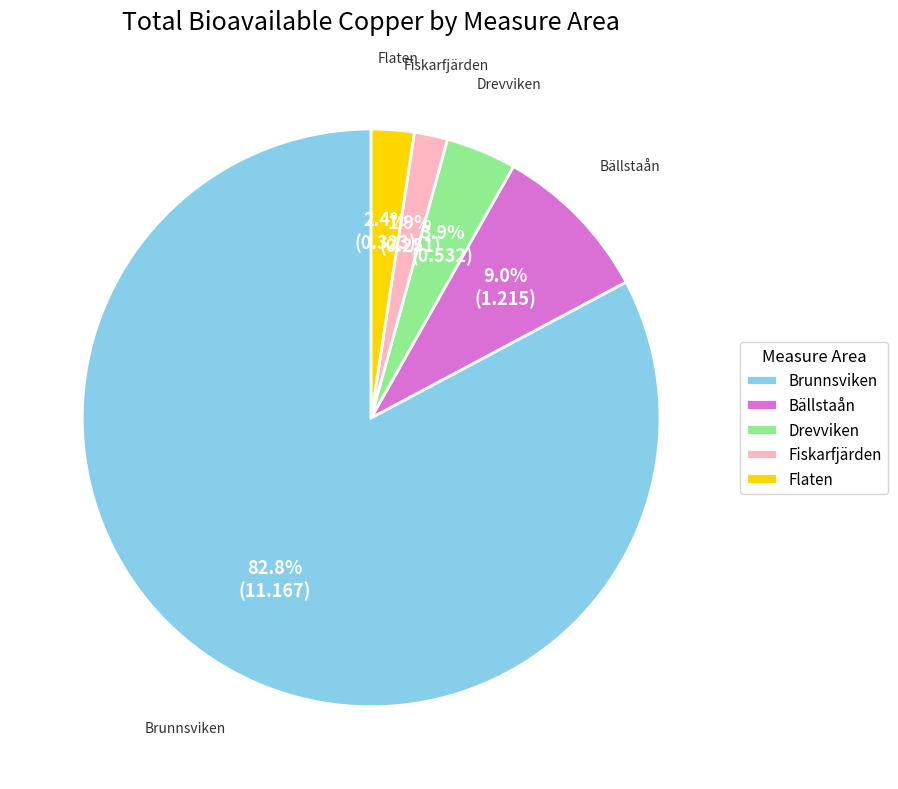

How many slices are in this pie chart?

5